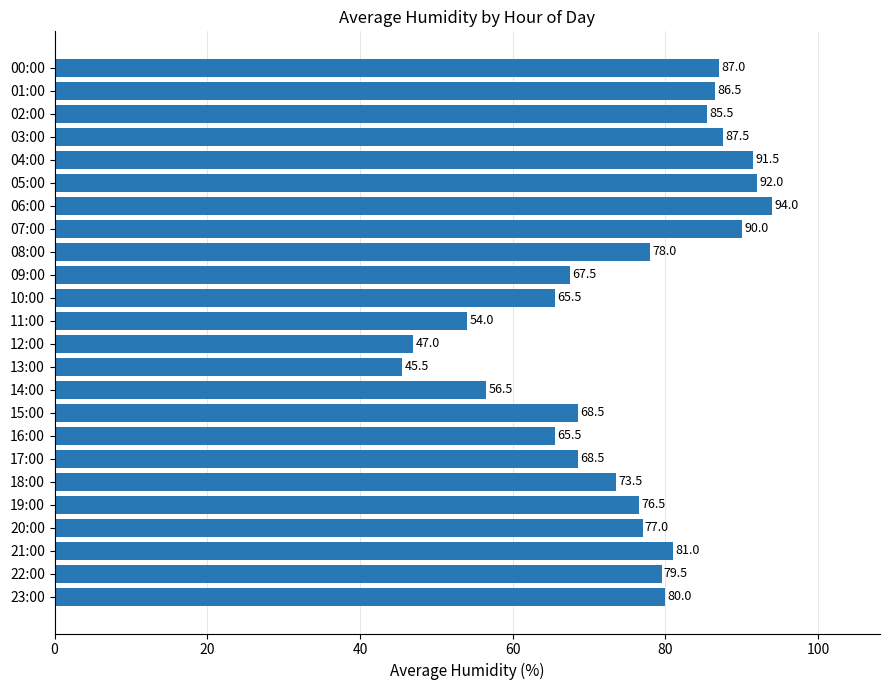

What value does the data have at 14:00?

56.5